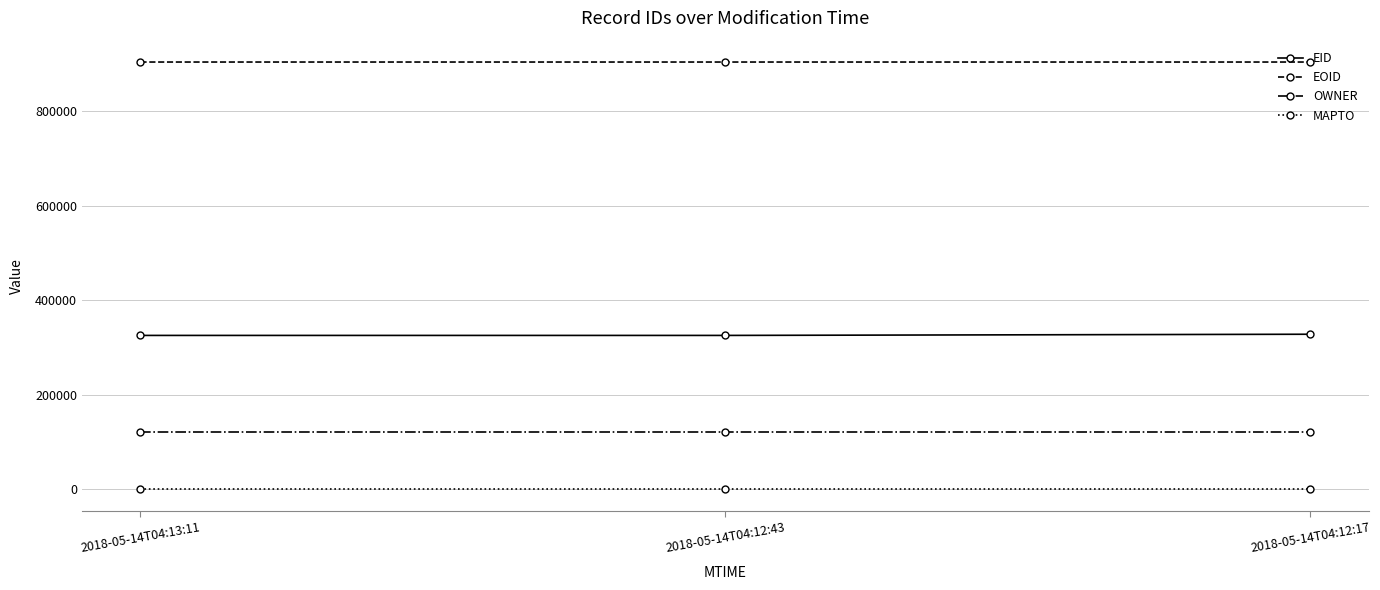

At 2018-05-14T04:12:17, list the series in order from largest to smallest.

EOID, EID, OWNER, MAPTO